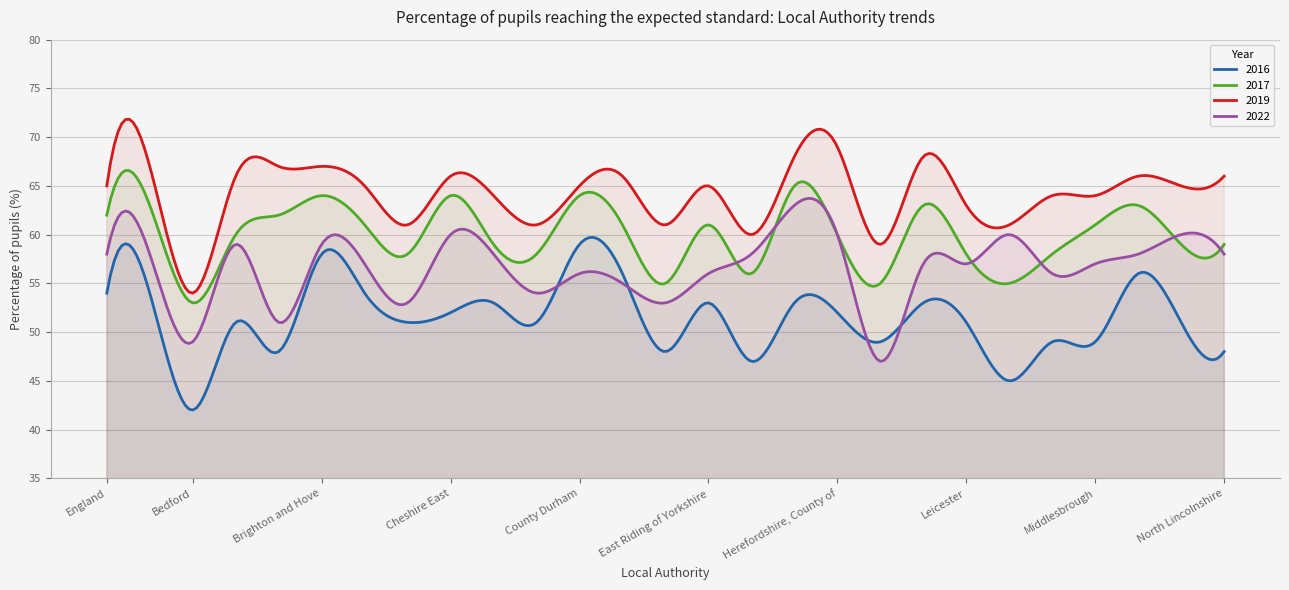

What is the sum of the 2016 values at Derby and East Riding of Yorkshire?

101